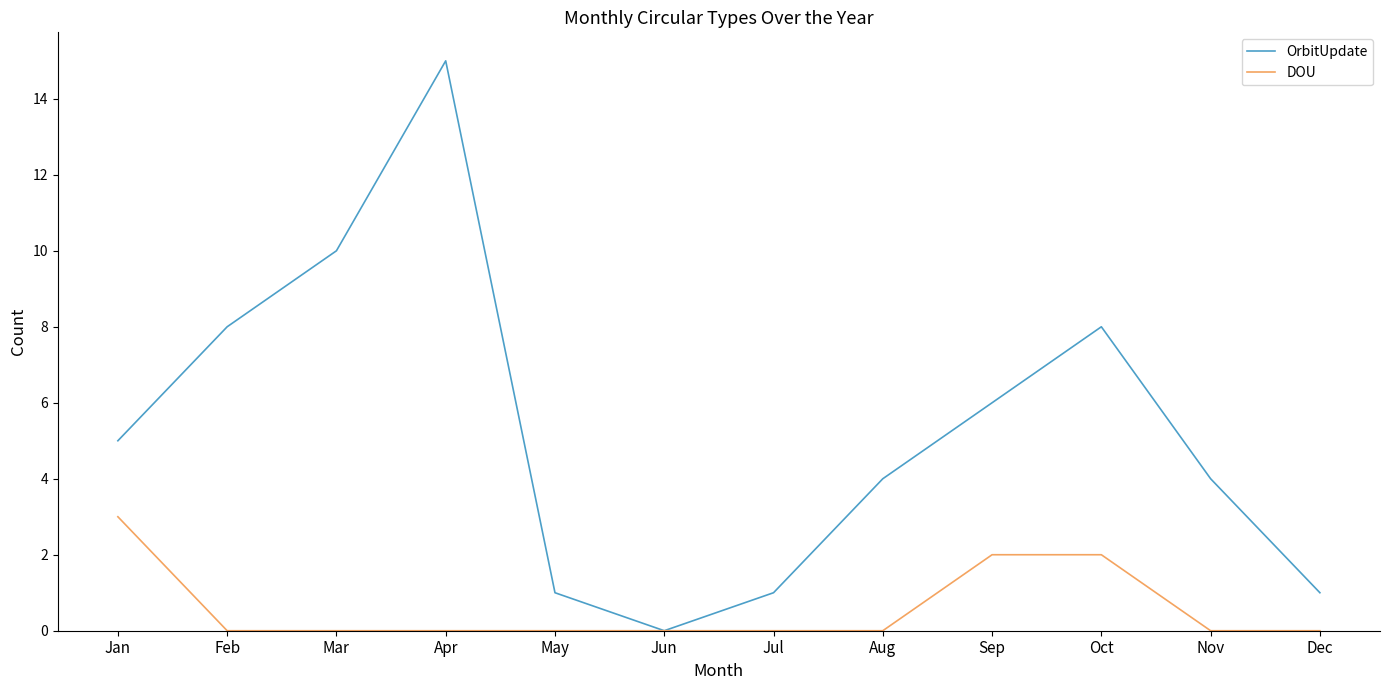

Between Jun and Oct, which series saw the biggest shift?

OrbitUpdate